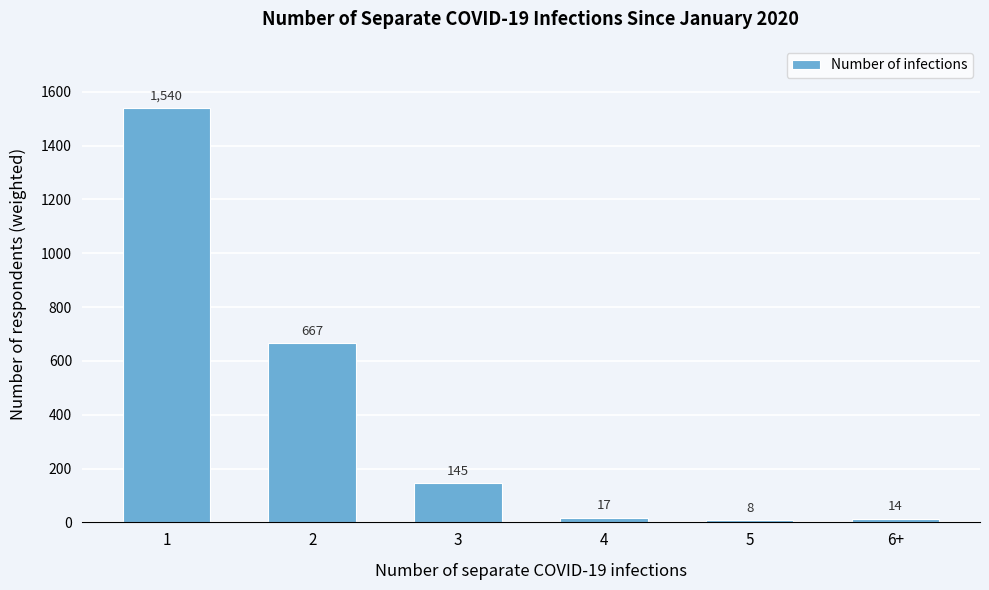

Reading left to right, transcribe all the data shown in this chart.

1=1540	2=667	3=145	4=17	5=8	6+=14